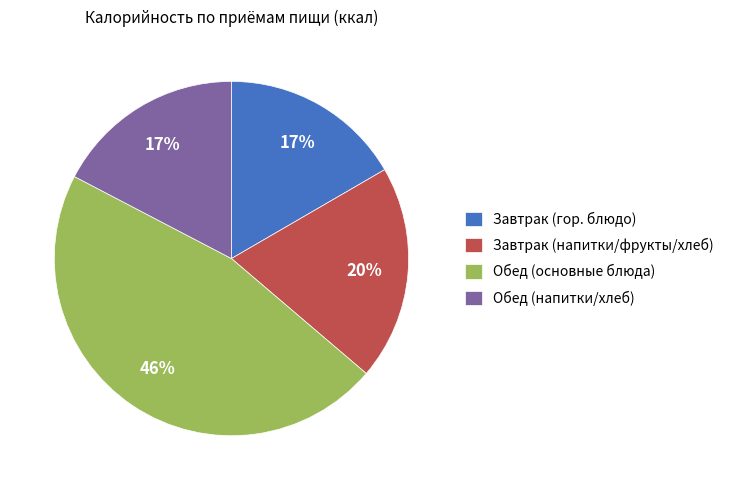

Does Завтрак (напитки/фрукты/хлеб) represent more than half of the total?

No